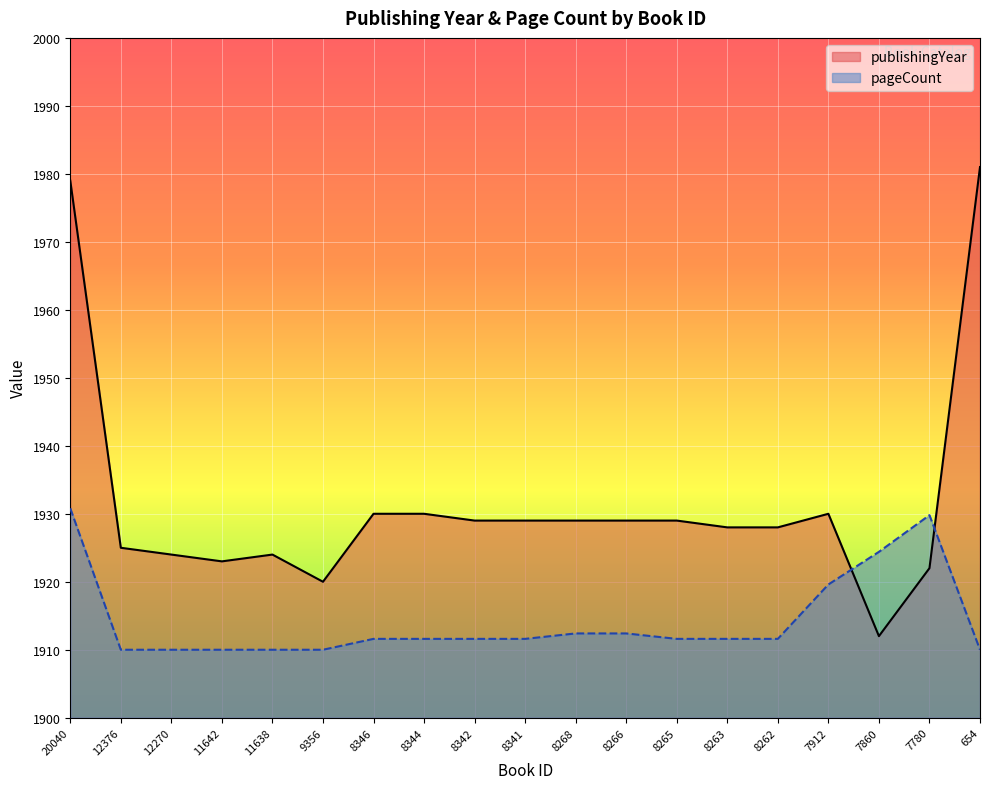

How many data points in publishingYear are above 1929?

5